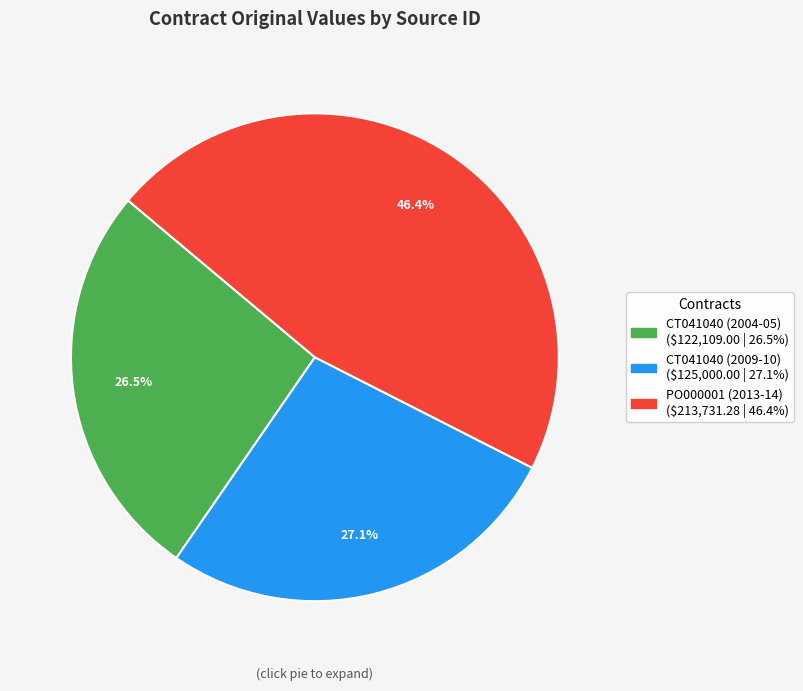

How many segments does this pie chart have?

3